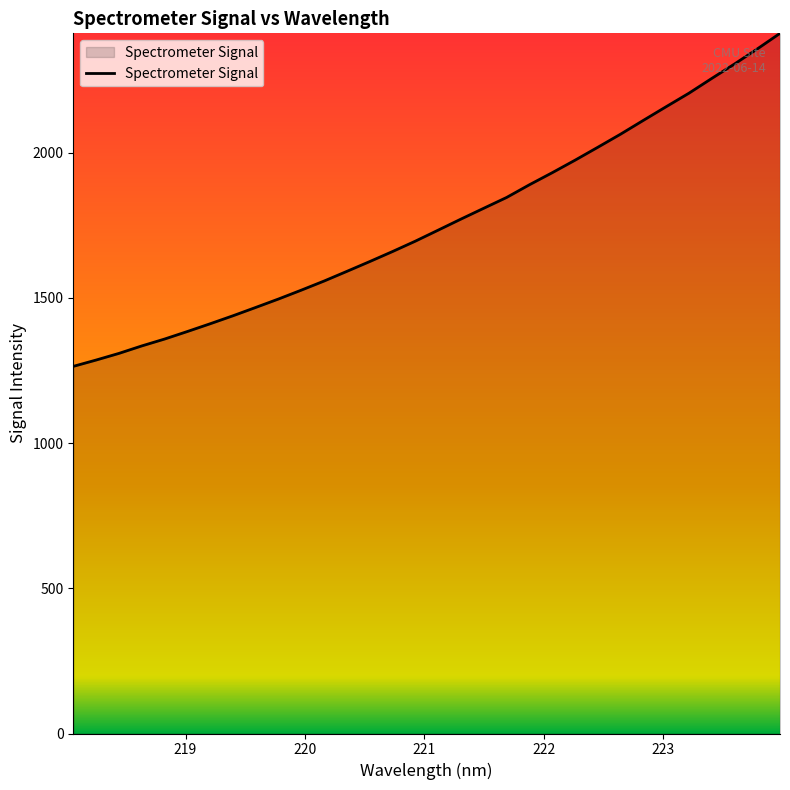

What is the difference between the maximum and minimum values?

1146.7